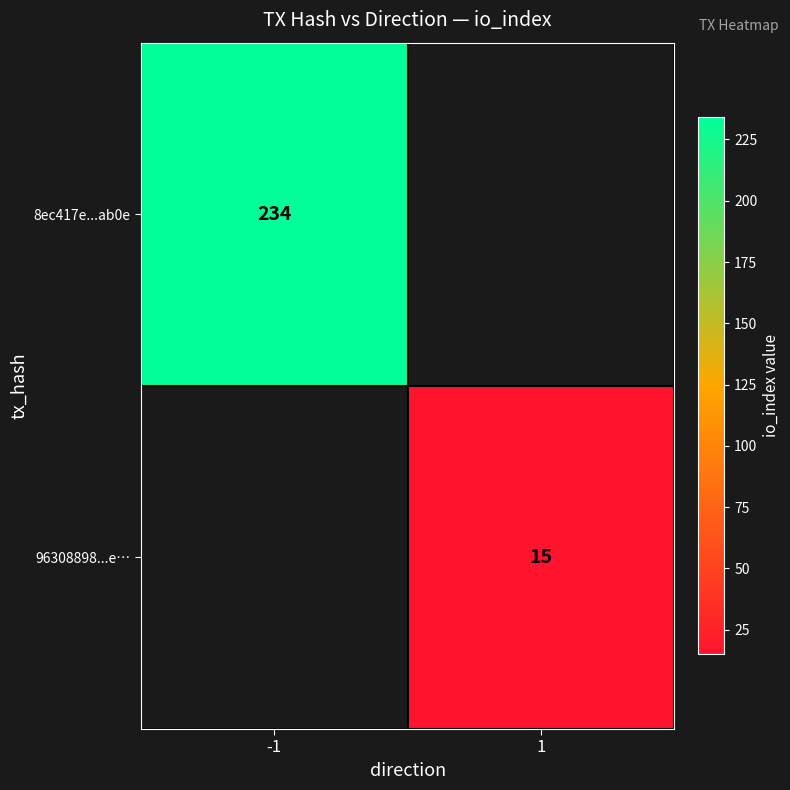

The value of 8ec417e...ab0e at -1 is 81. True or false?

False